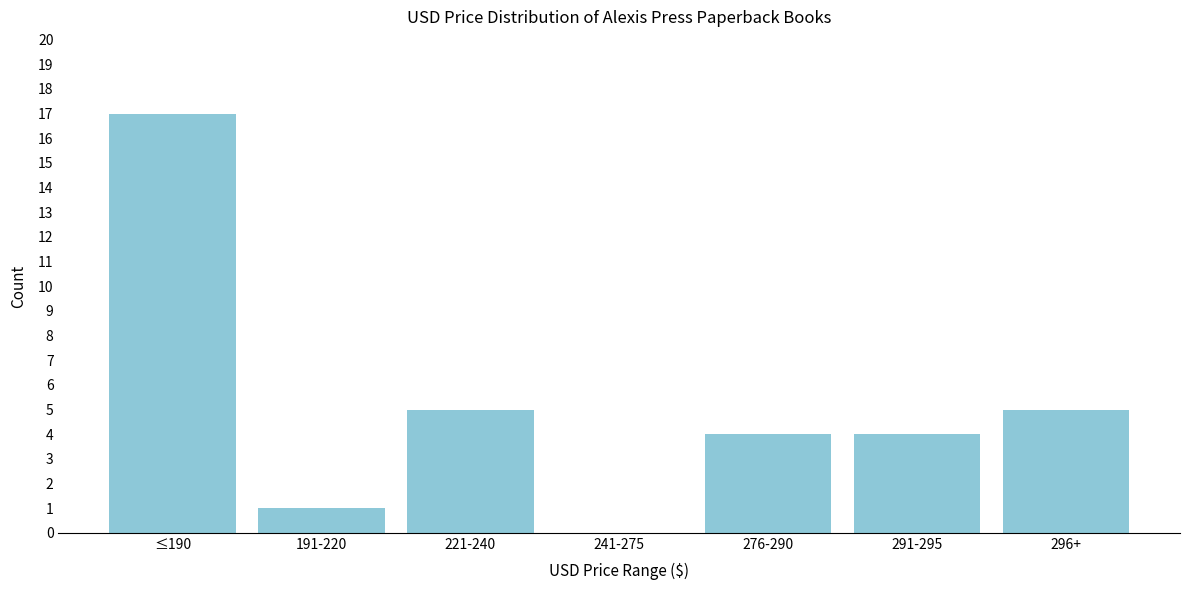

Reading left to right, transcribe all the data shown in this chart.

≤190=17	191-220=1	221-240=5	241-275=0	276-290=4	291-295=4	296+=5